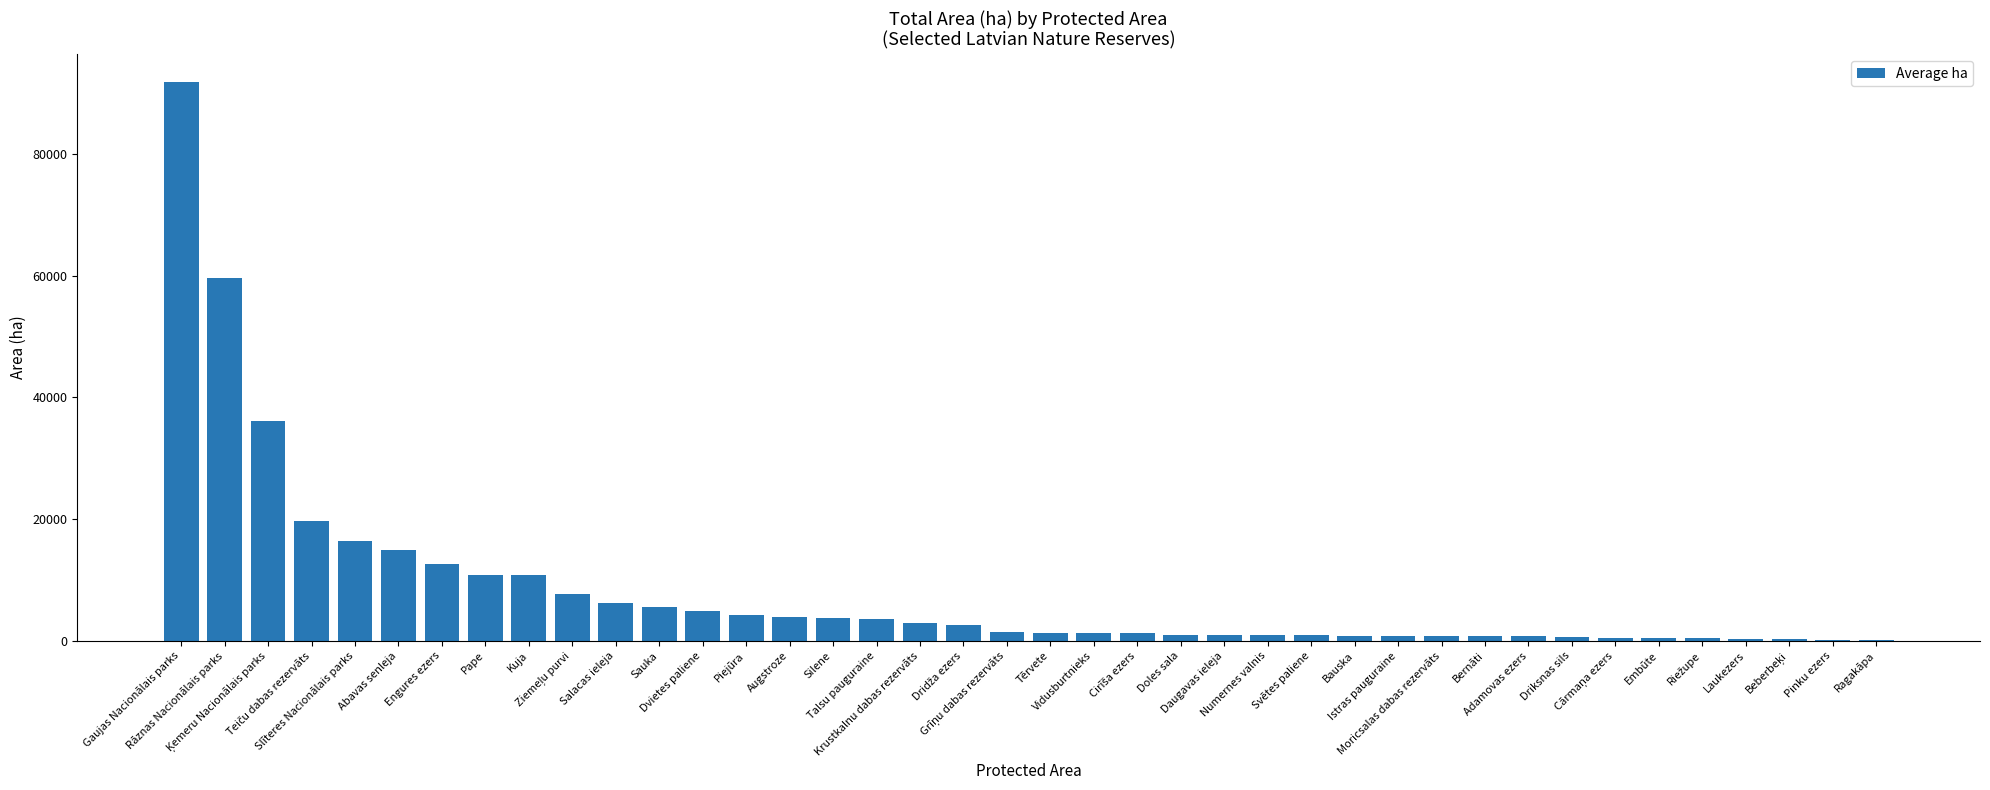

The chart shows a value of 815.0 at Moricsalas dabas rezervāts. True or false?

True